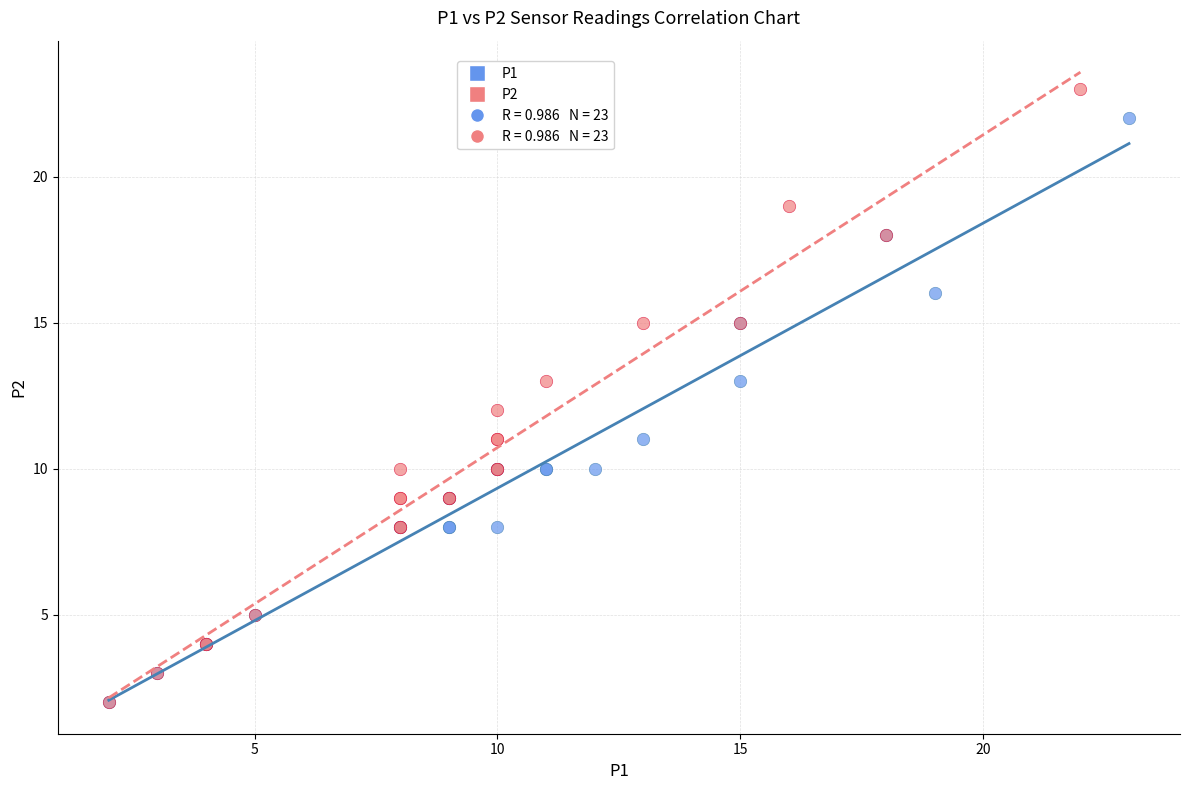

Which series contains the highest Y value?

P2